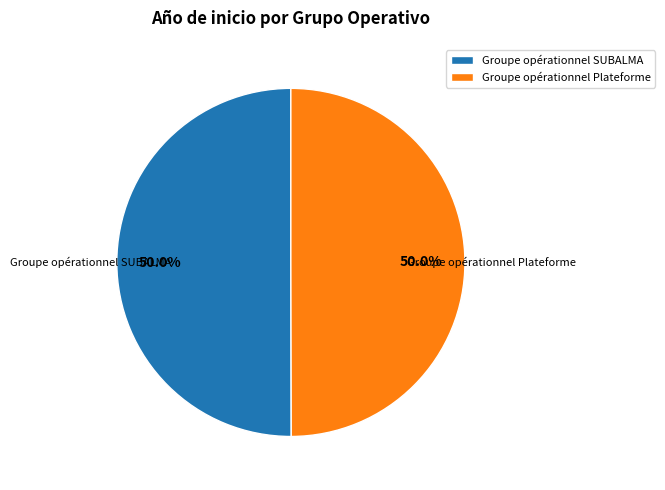

Approximately how many times larger is the value at Groupe opérationnel SUBALMA compared to Groupe opérationnel Plateforme?

1.0